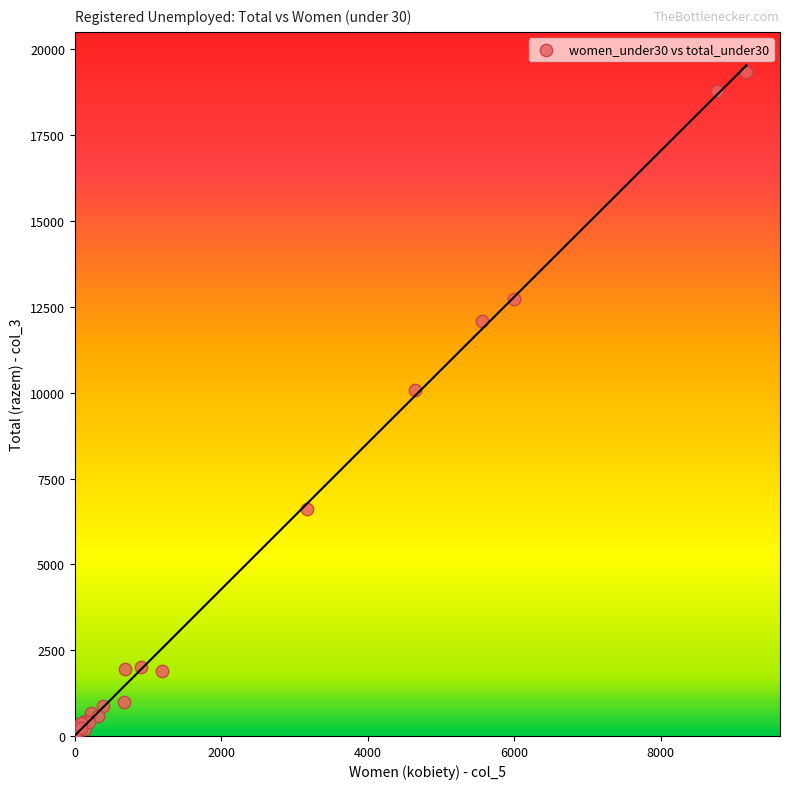

What Y value in the scatter plot is closest to 9675?

10089